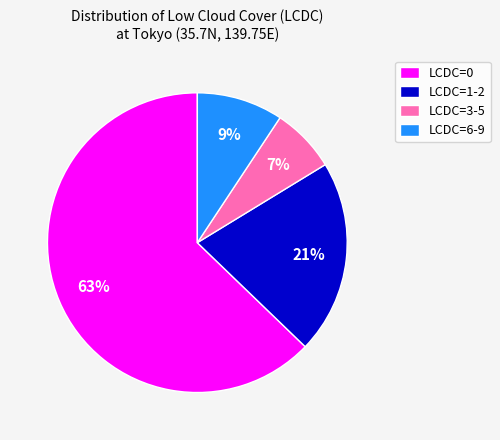

Which slice is the largest?

LCDC=0